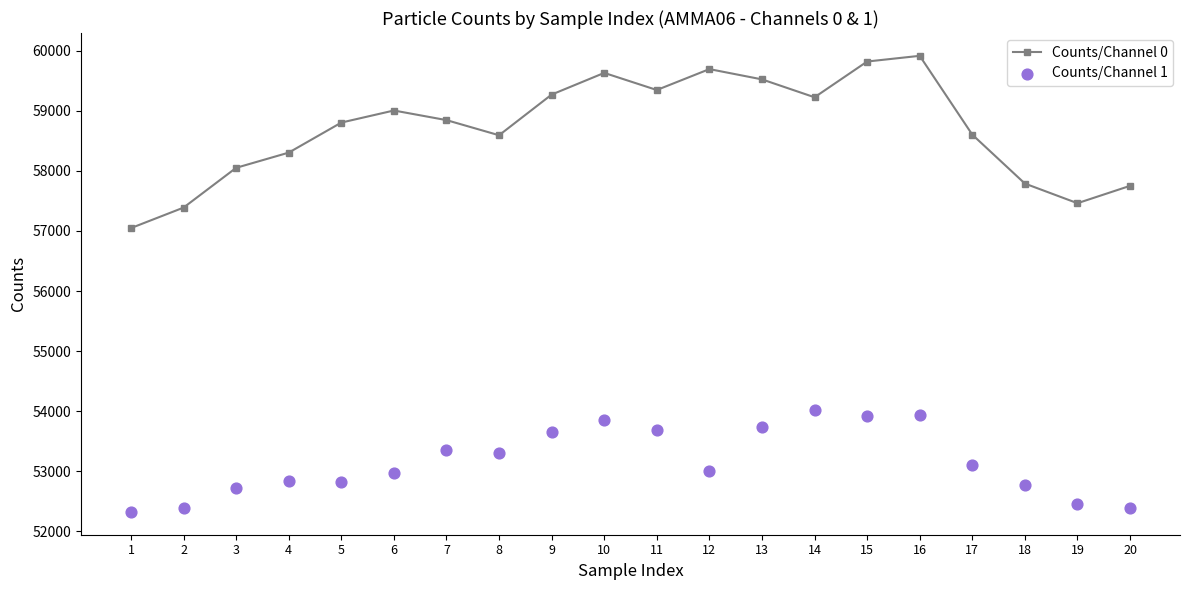

At which category is the sum across all series the highest?

16